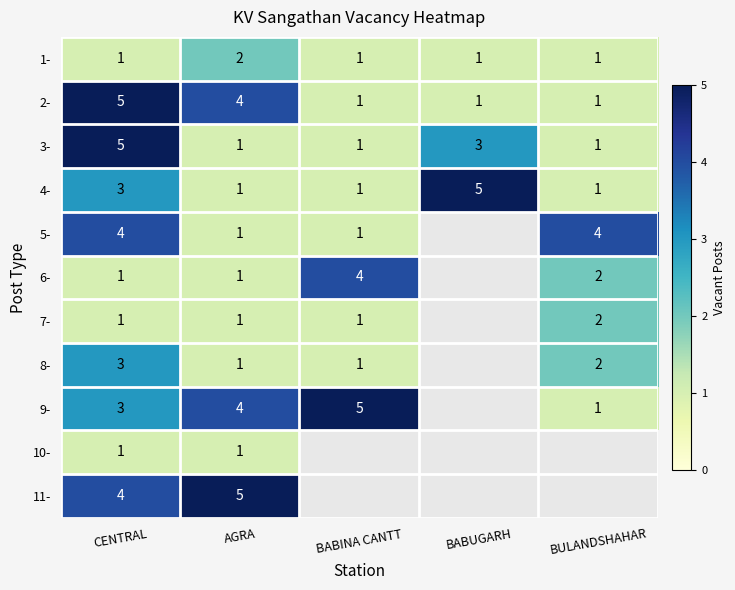

The value of 1- at BULANDSHAHAR is 1. True or false?

True